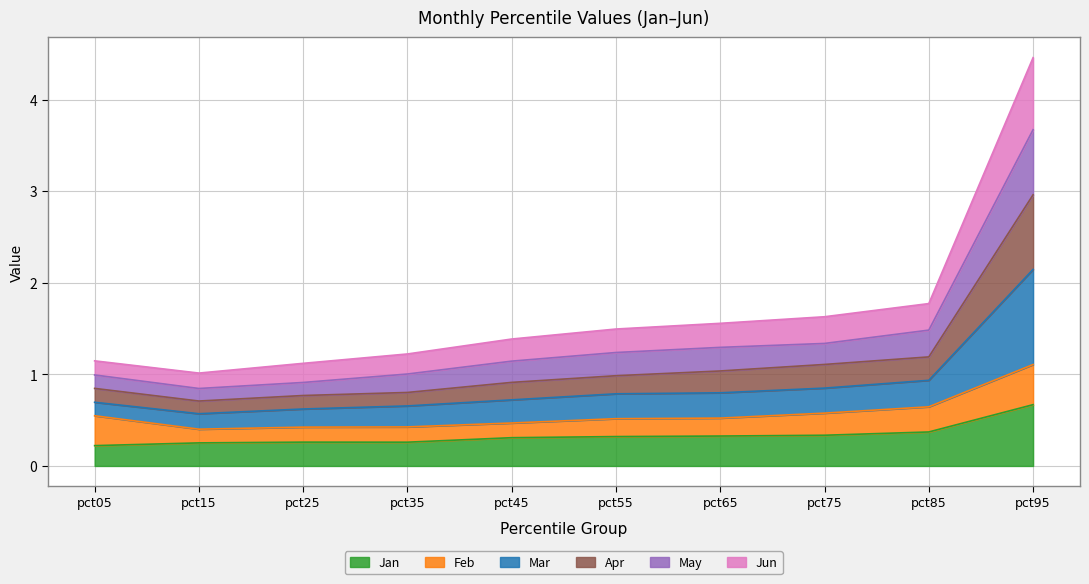

True or false: Jan and Jun cross at least once.

False